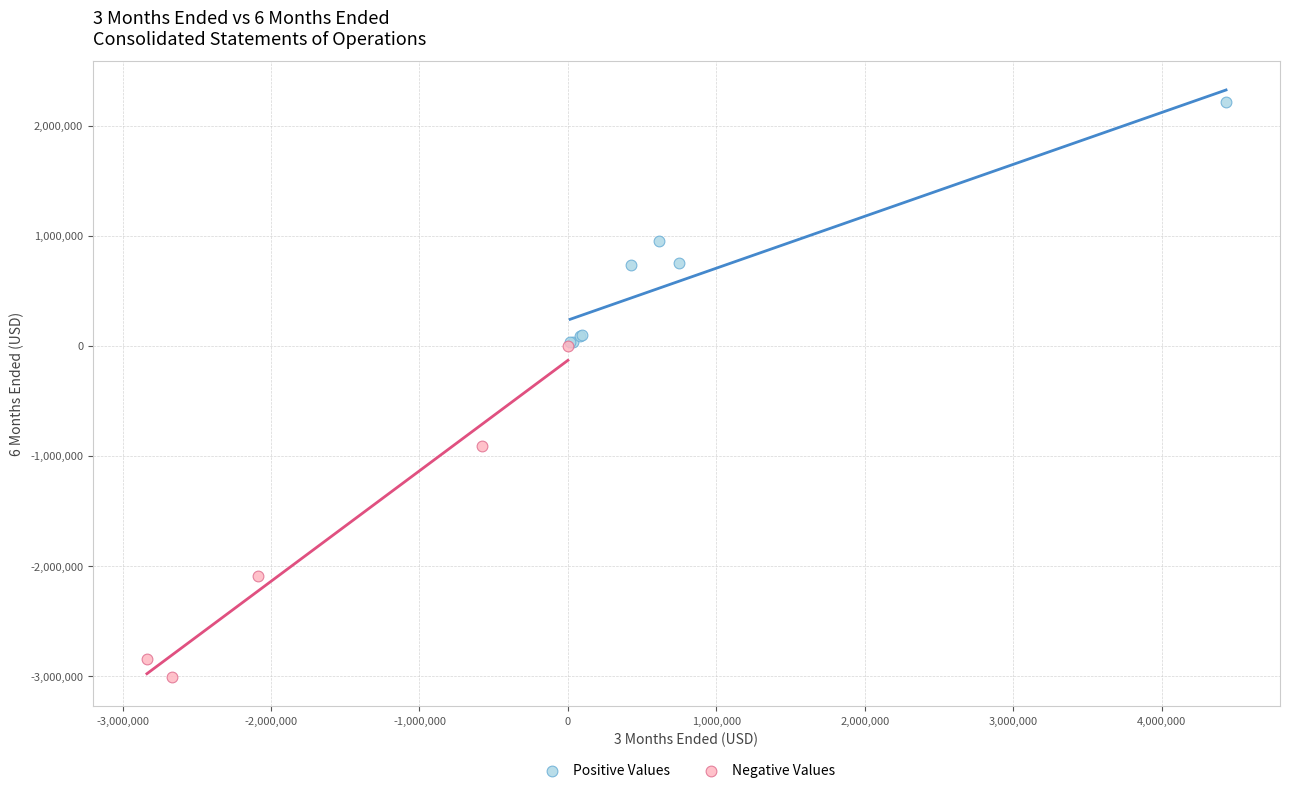

Which series has the widest spread of Y values?

Negative Values